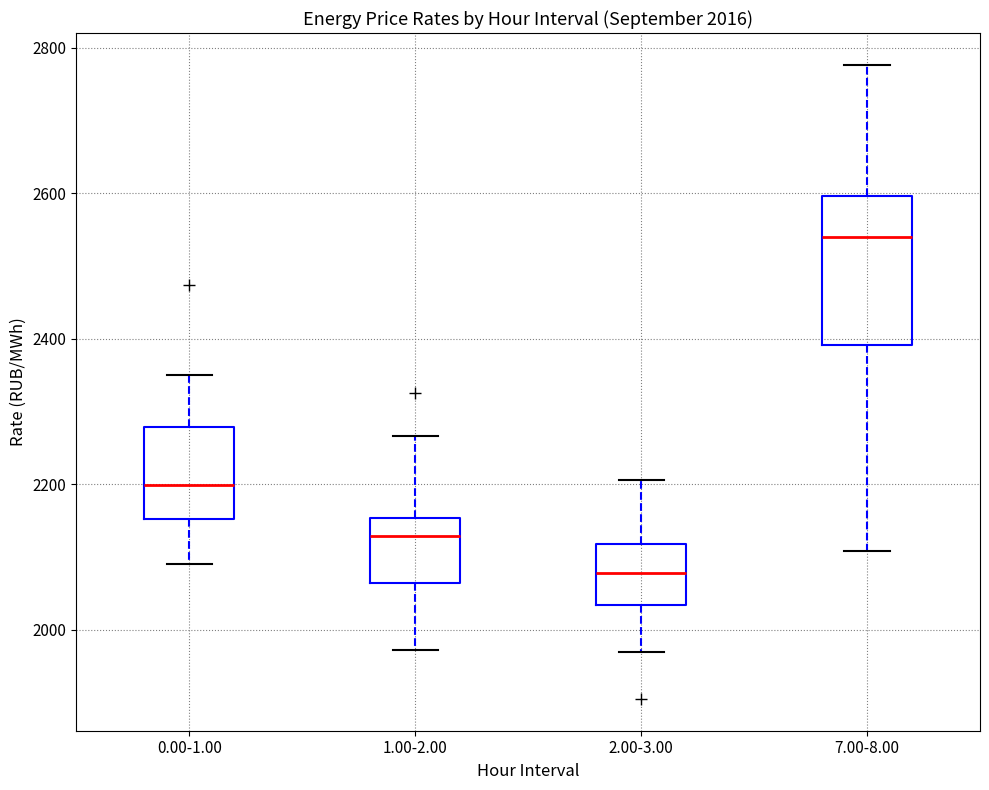

Which box is the tallest, from its lower edge to its upper edge?

7.00-8.00